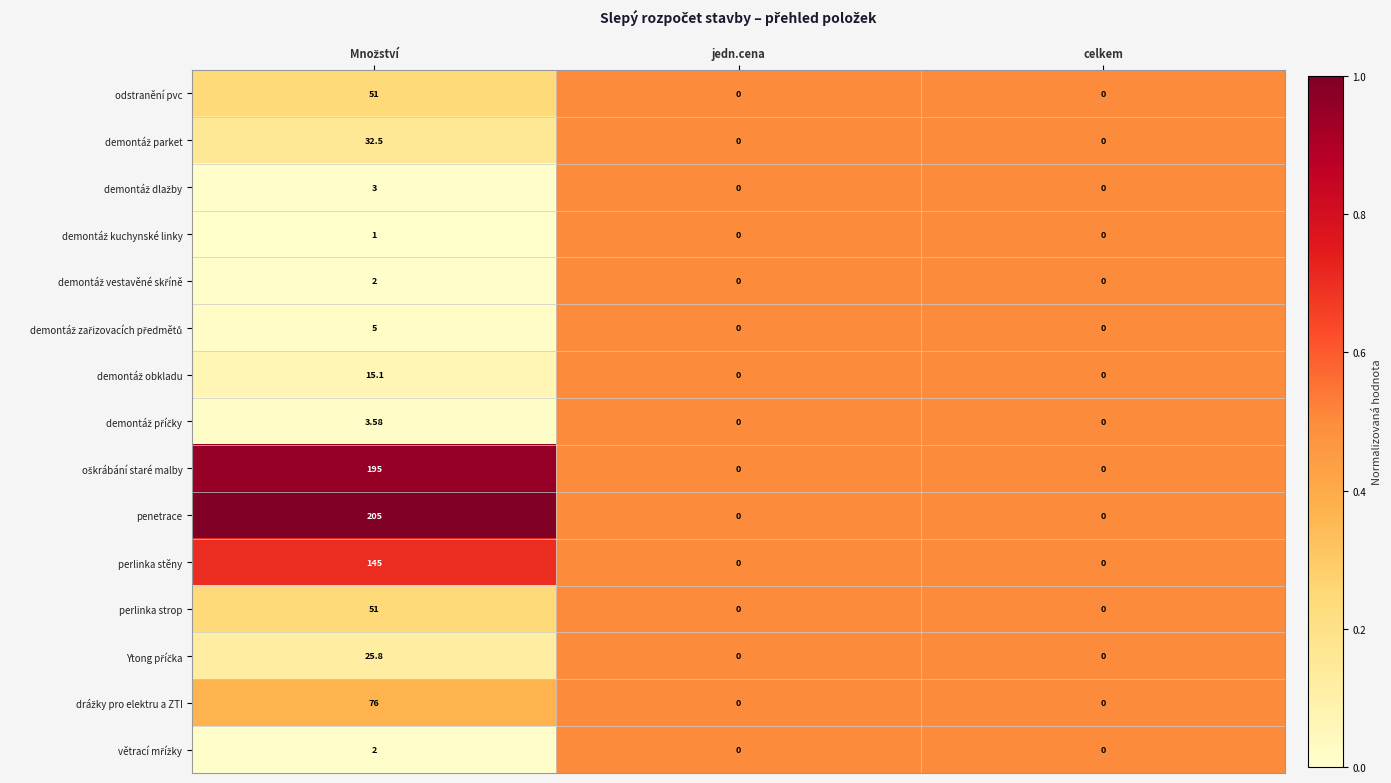

Which series has the largest total across all categories?

penetrace